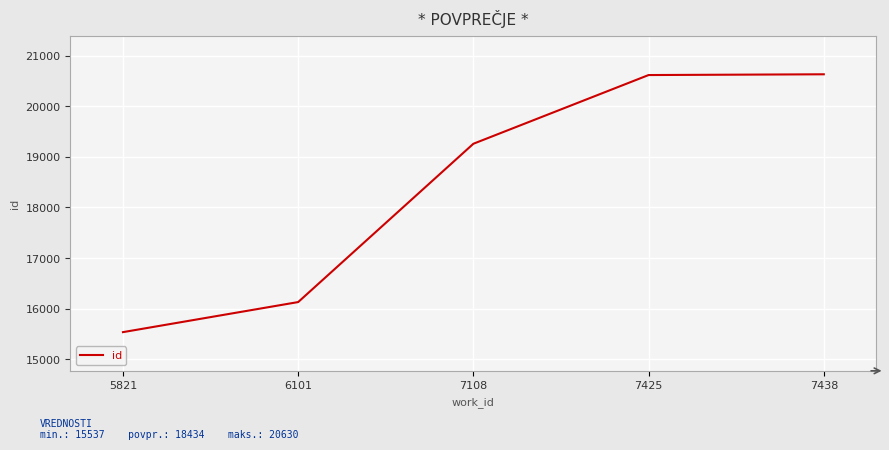

What is the difference between the maximum and minimum values?

5093